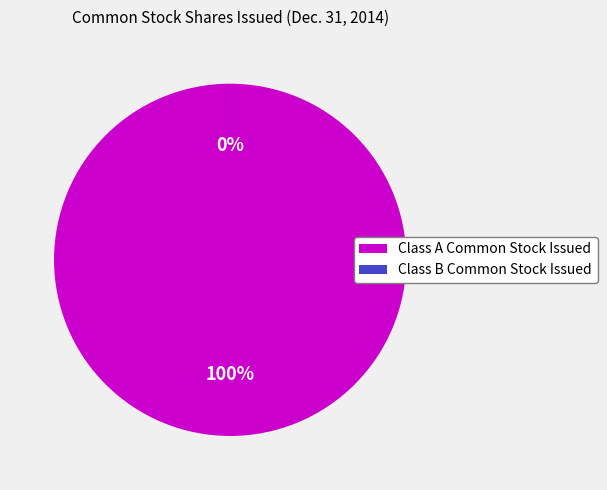

What is the total percentage of Class B Common Stock Issued and Class A Common Stock Issued?

100.0%